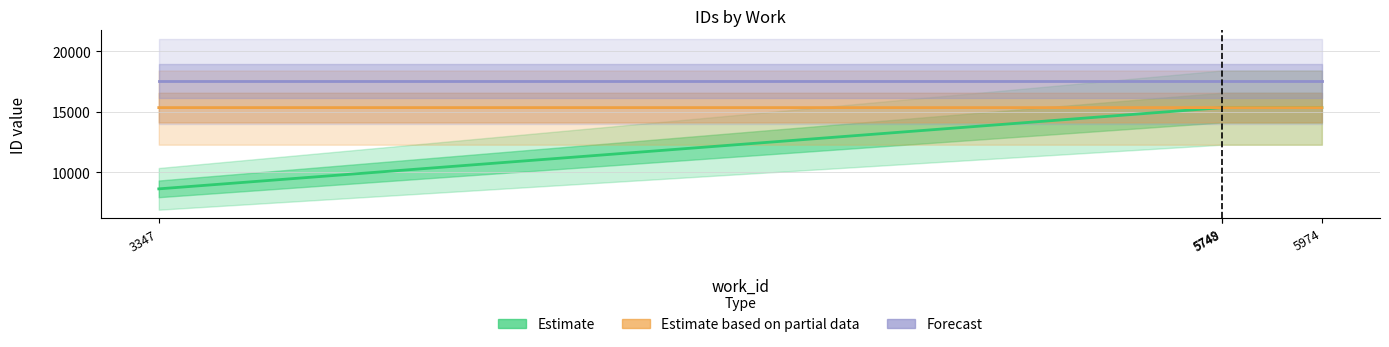

Rank the series at 5749 from lowest to highest value.

Estimate, Estimate based on partial data, Forecast